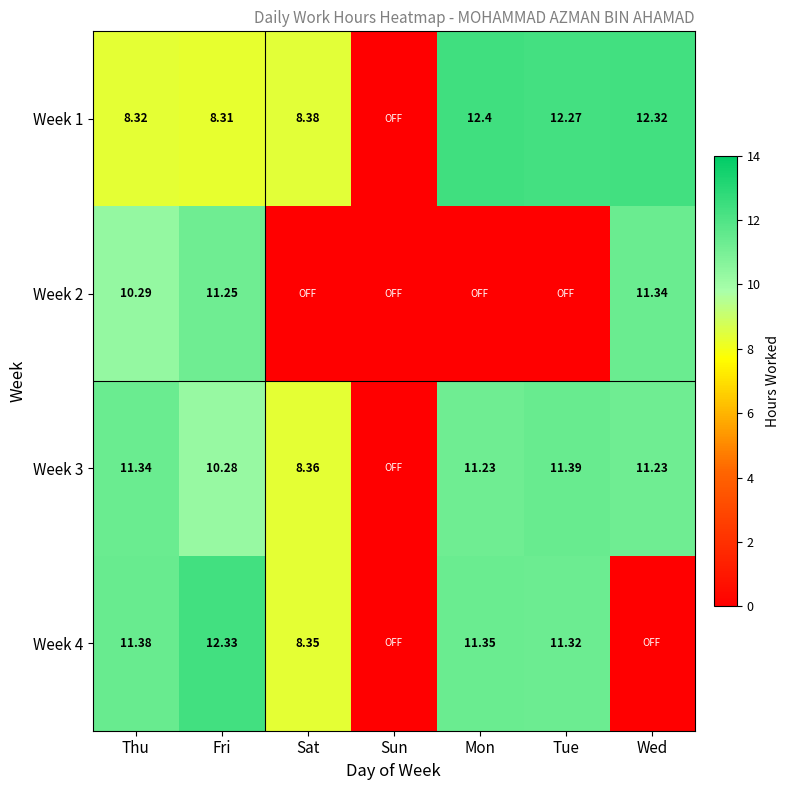

Is it true that Week 4 equals 11.3 at Mon?

True